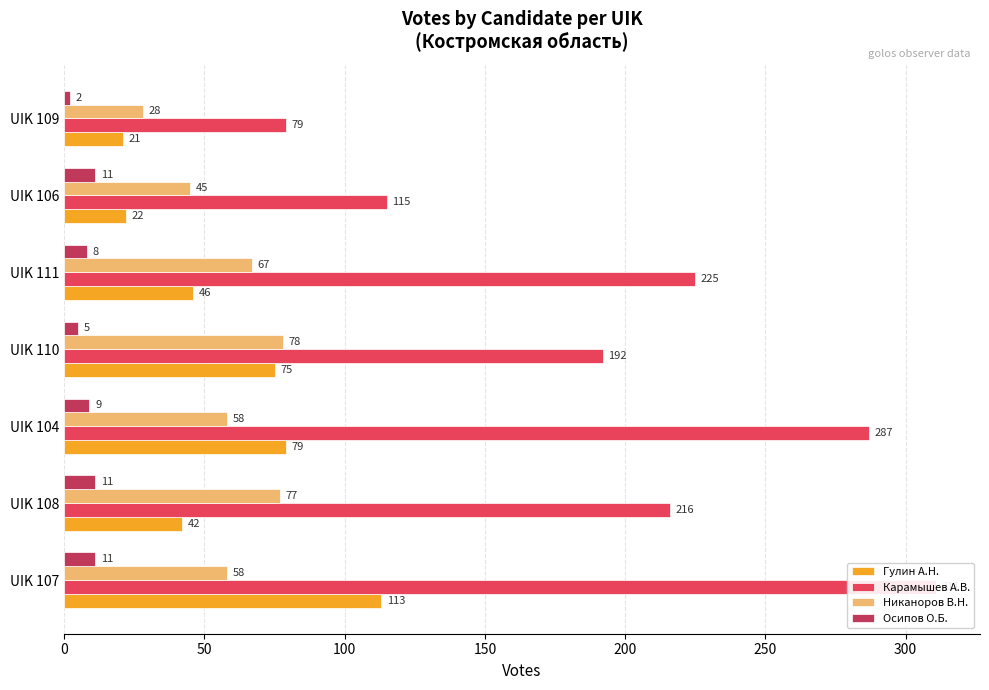

Which series changed the most between UIK 107 and UIK 110?

Карамышев Алексей Вячеславович